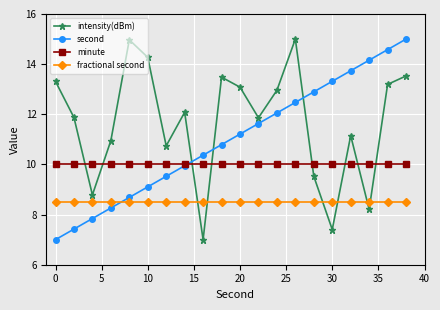

Rank the series by their average value, from highest to lowest.

intensity(dBm), second, minute, fractional second